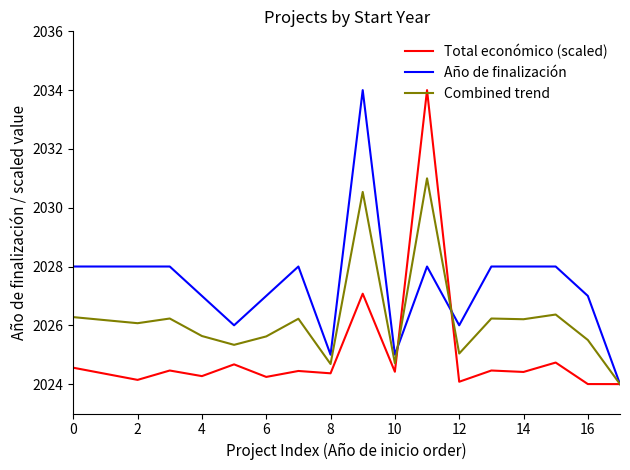

Rank the series by their average value, from highest to lowest.

Año de finalización, Combined trend, Total económico (scaled)